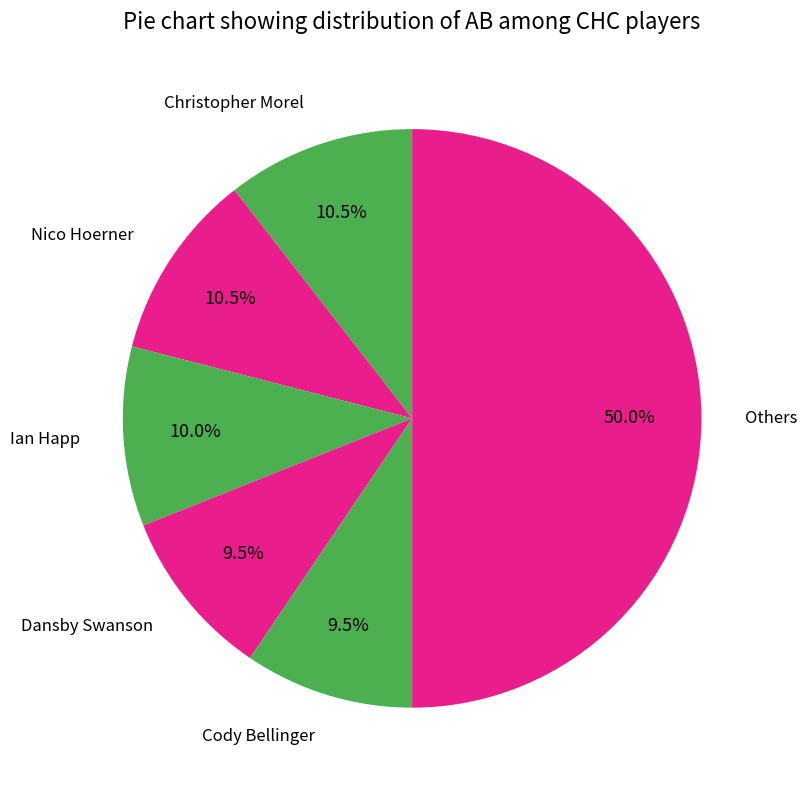

How many segments does this pie chart have?

6